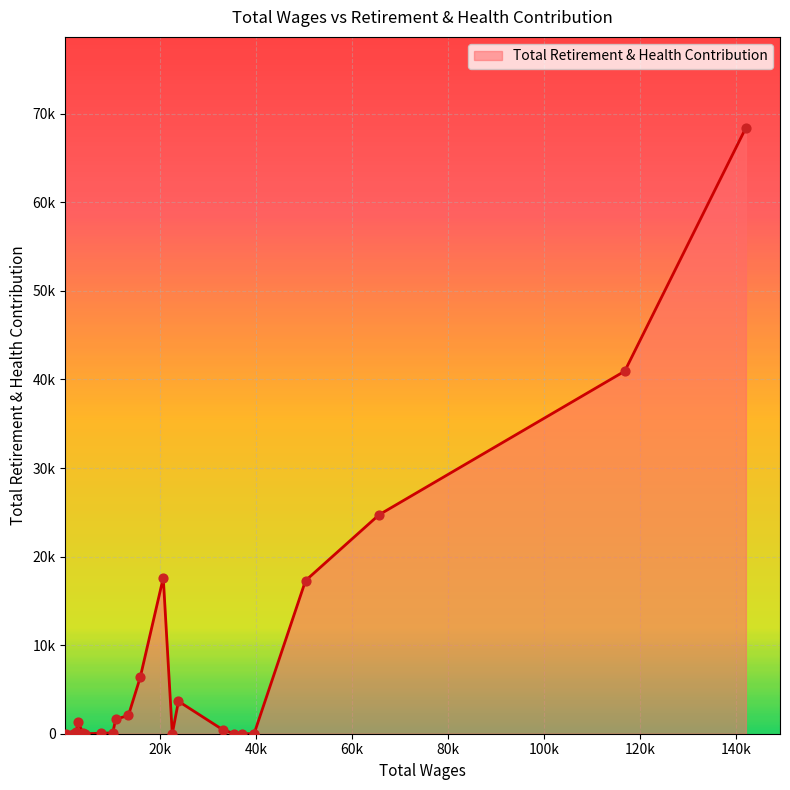

What is the change in value from 39627.0 to 10189.0?

+103